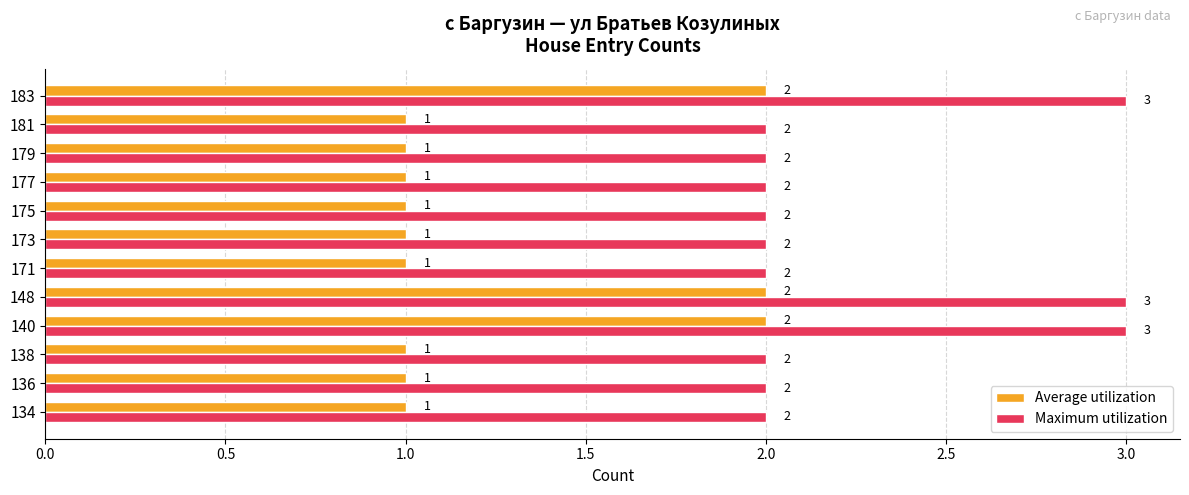

At how many categories does at least one series exceed 1?

12